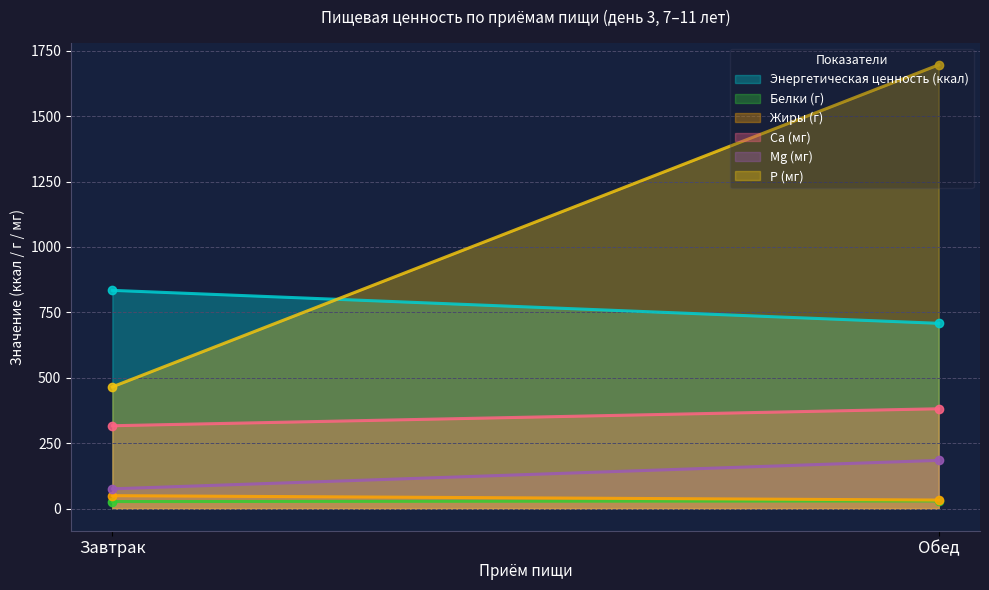

What is the value of the Энергетическая ценность (ккал) point at the 2nd from the left?

708.0